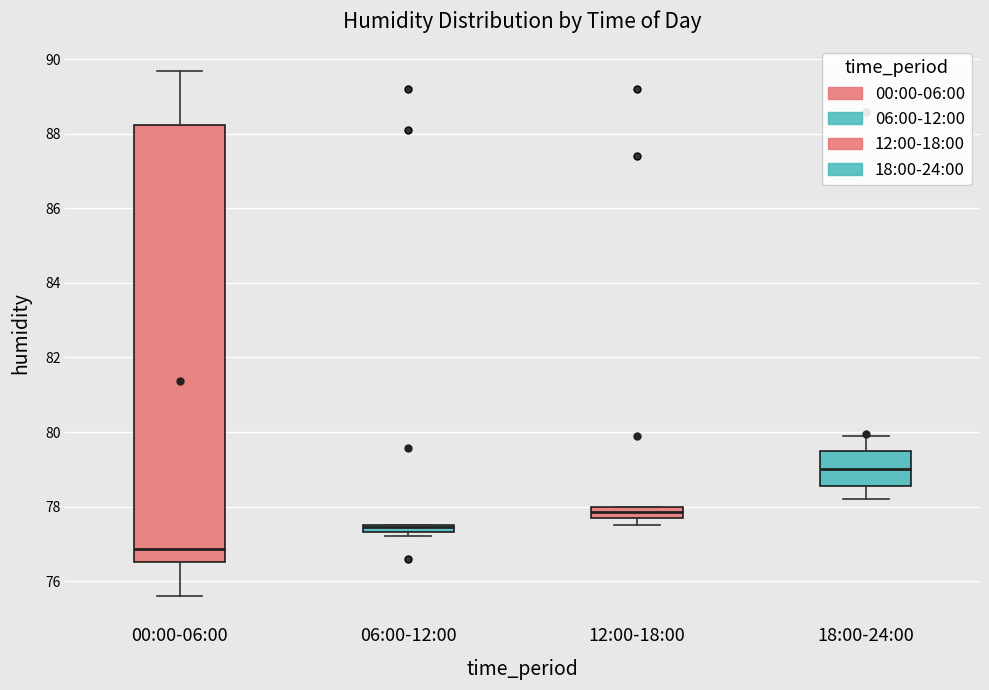

Where is the lower edge of the box for 12:00-18:00 on the y-axis? The values are not printed on the chart, so give them approximately, as read against the axis.

77.8